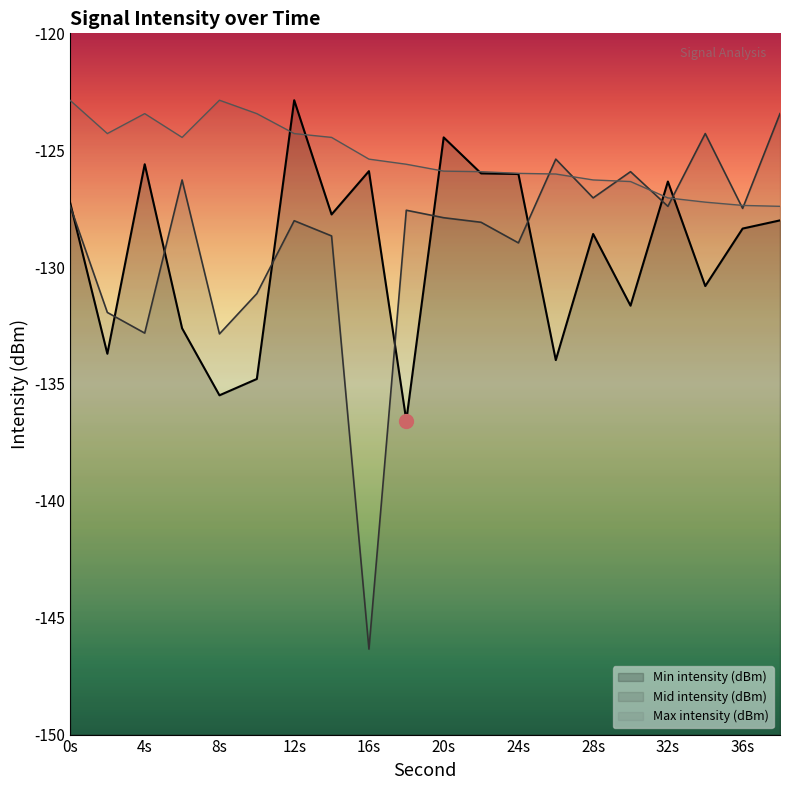

How many times do Mid intensity (dBm) and Max intensity (dBm) cross each other?

7